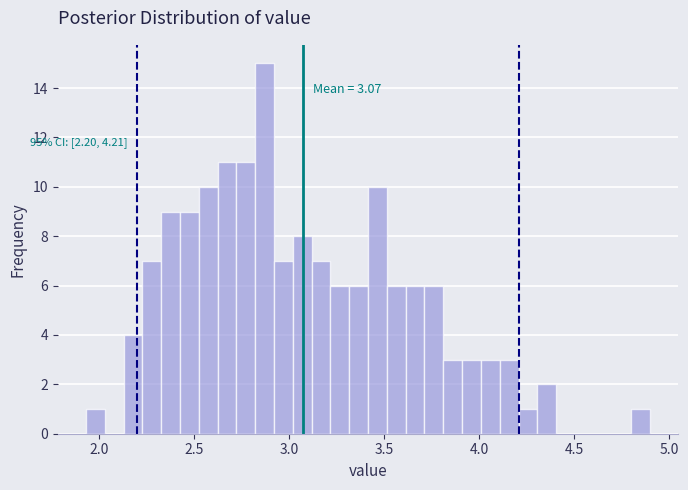

Read against the x-axis, roughly where is the centre of the tallest bar?

2.85